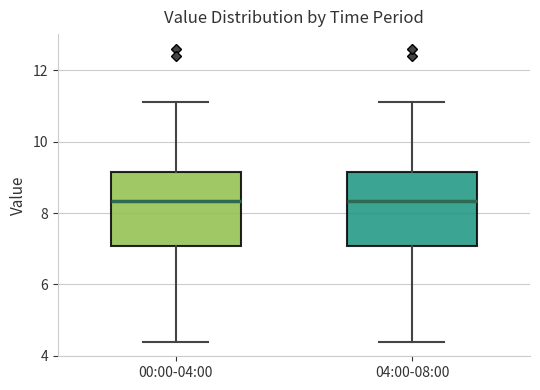

Reading left to right, read every box against the y-axis: the position of its median line, the range the box covers, and the ends of its whiskers. The values are not printed on the chart, so give them approximately, as read against the axis.

00:00-04:00: median 8.4, box 7.0 to 9.2, whiskers 4.4 to 11.2
04:00-08:00: median 8.4, box 7.0 to 9.2, whiskers 4.4 to 11.2